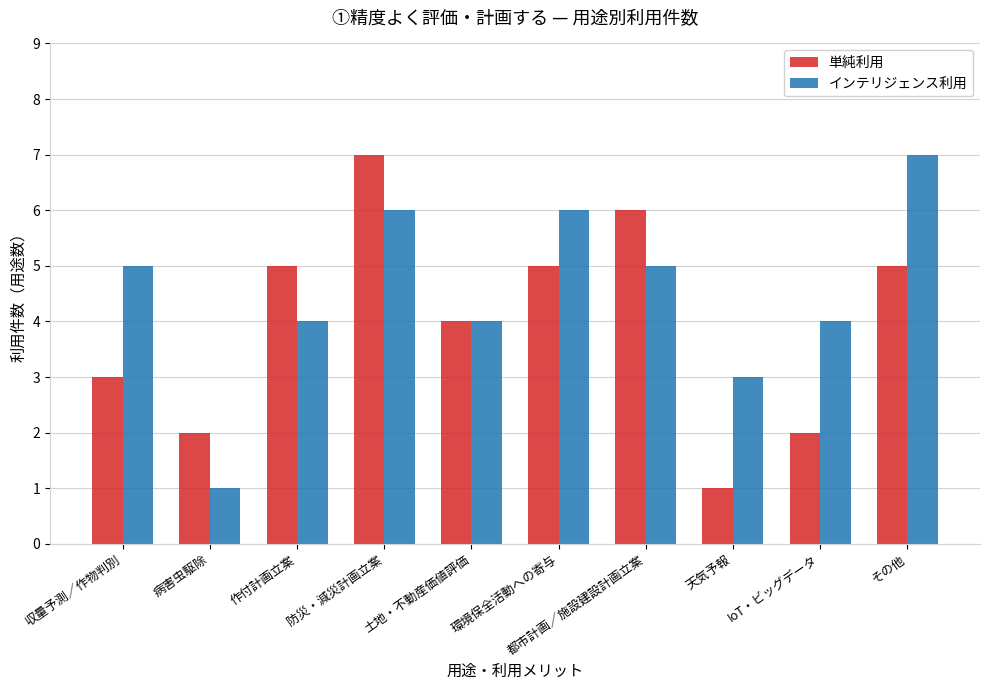

At which label does インテリジェンス利用 reach its minimum?

病害虫駆除